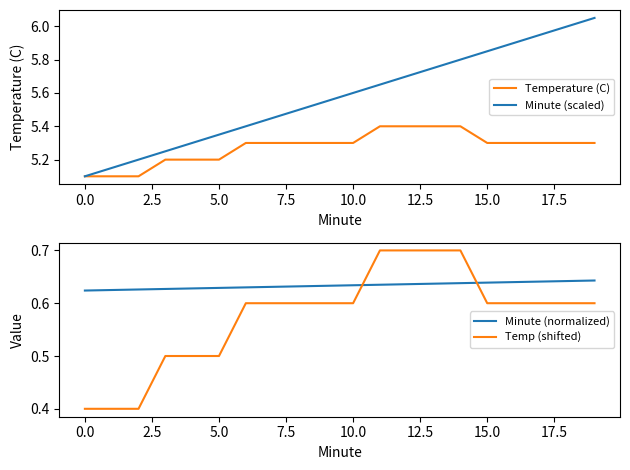

How many intersections are there between Temp (shifted) and Minute (normalized)?

2